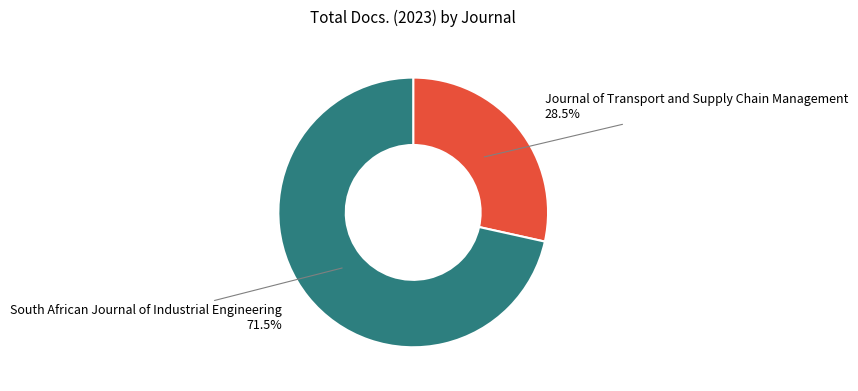

Is there a majority slice in this chart?

Yes